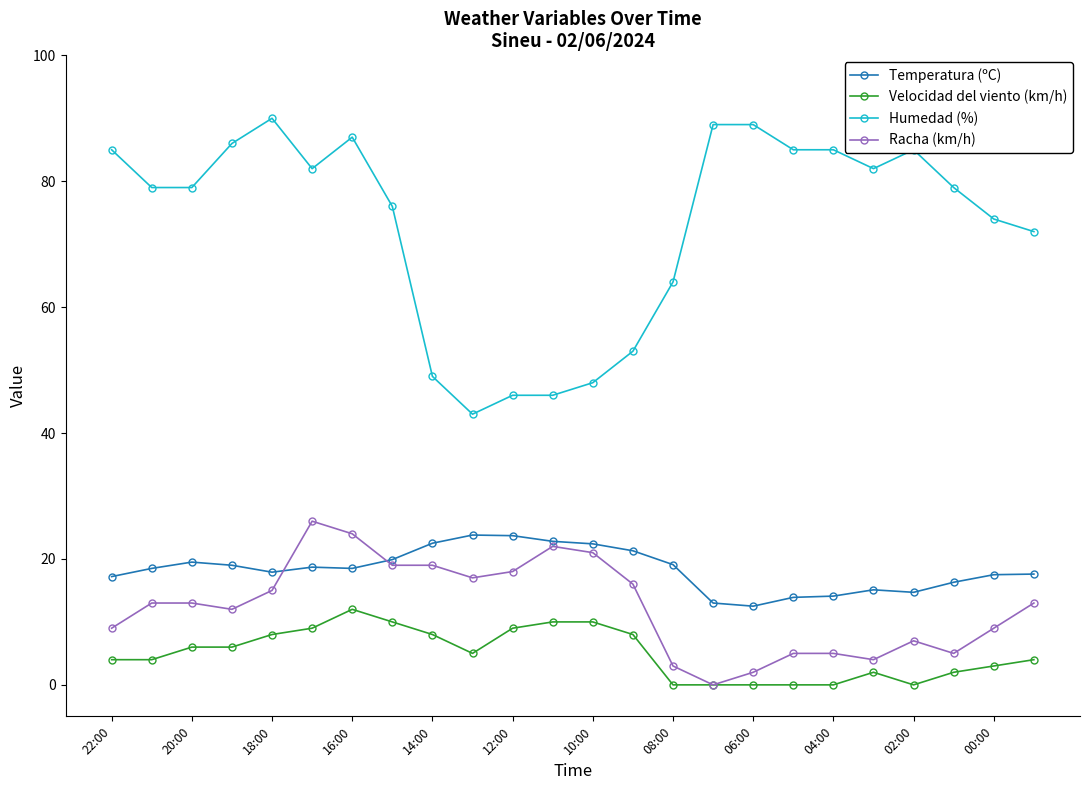

Which series has the largest range (max minus min)?

Humedad (%)